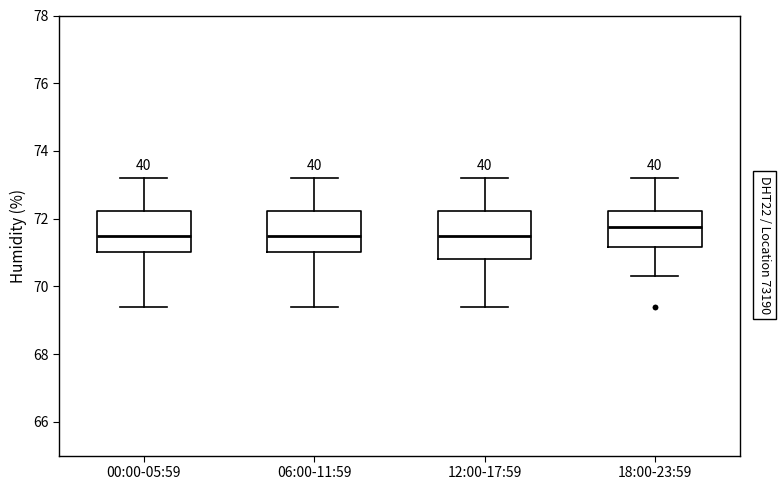

Reading left to right, read every box against the y-axis: the position of its median line, the range the box covers, and the ends of its whiskers. The values are not printed on the chart, so give them approximately, as read against the axis.

00:00-05:59: median 71.6, box 71.0 to 72.2, whiskers 69.4 to 73.2
06:00-11:59: median 71.6, box 71.0 to 72.2, whiskers 69.4 to 73.2
12:00-17:59: median 71.6, box 70.8 to 72.2, whiskers 69.4 to 73.2
18:00-23:59: median 71.8, box 71.2 to 72.2, whiskers 70.4 to 73.2